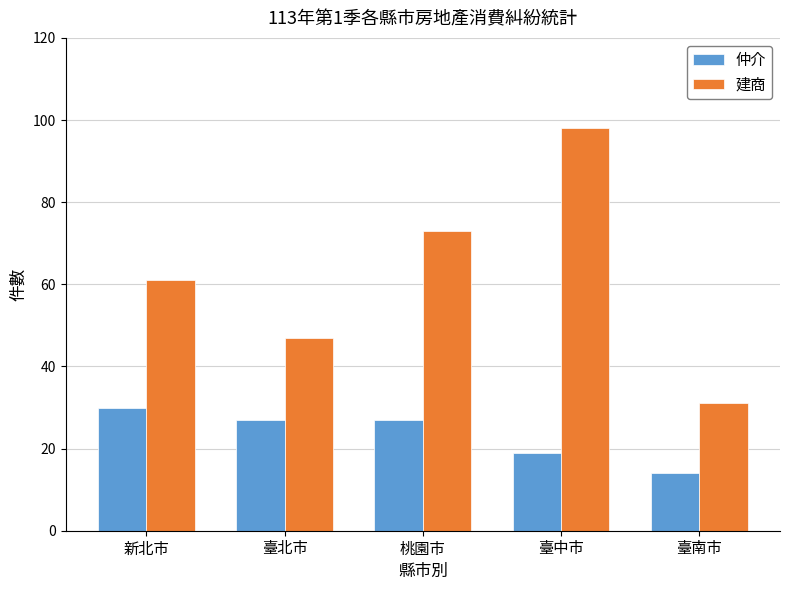

Between 桃園市 and 臺南市, which series saw the biggest shift?

建商